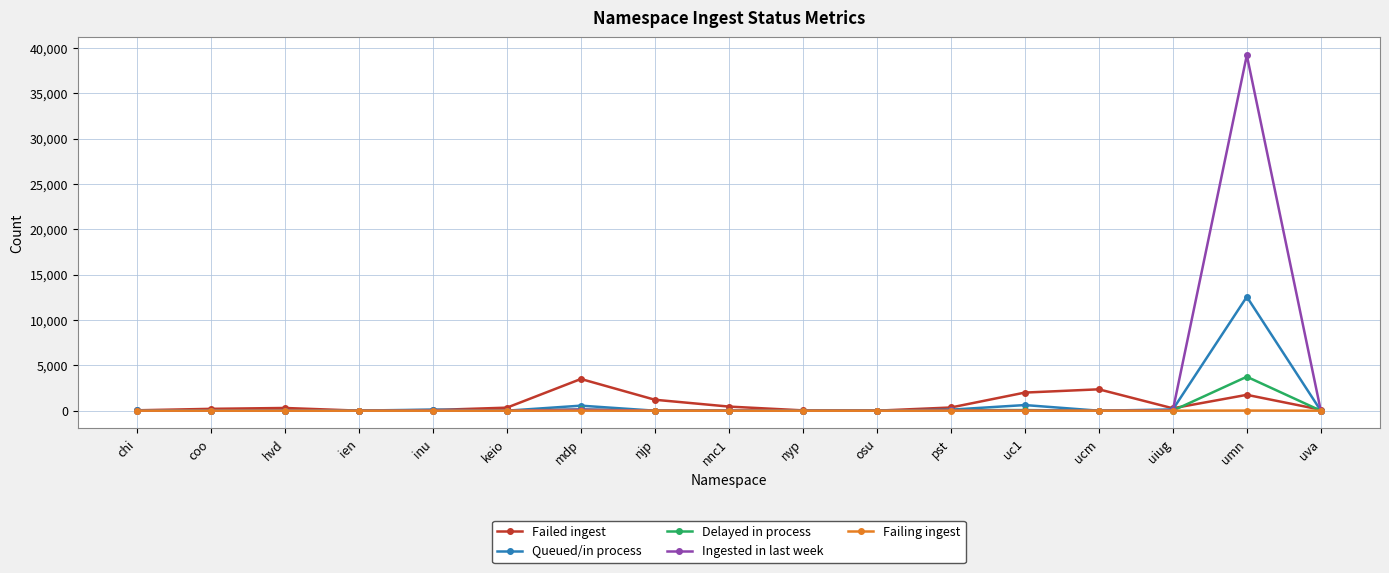

At which label does Ingested in last week first exceed 2?

chi